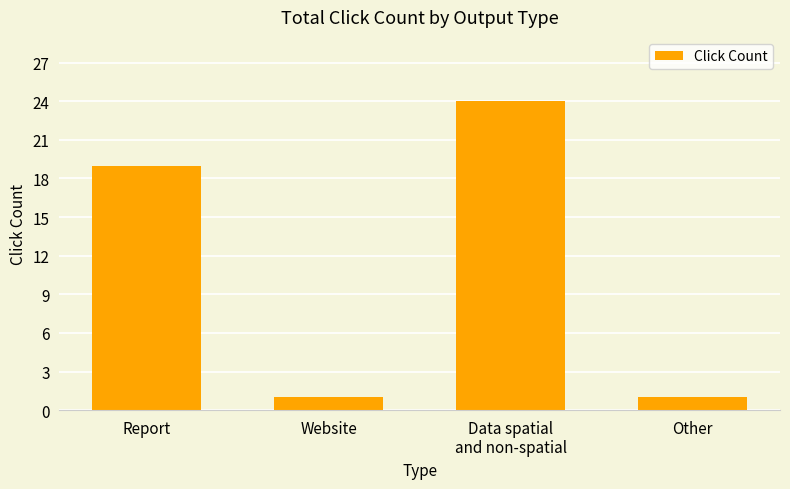

What is the value of the 4th bar from the left?

1